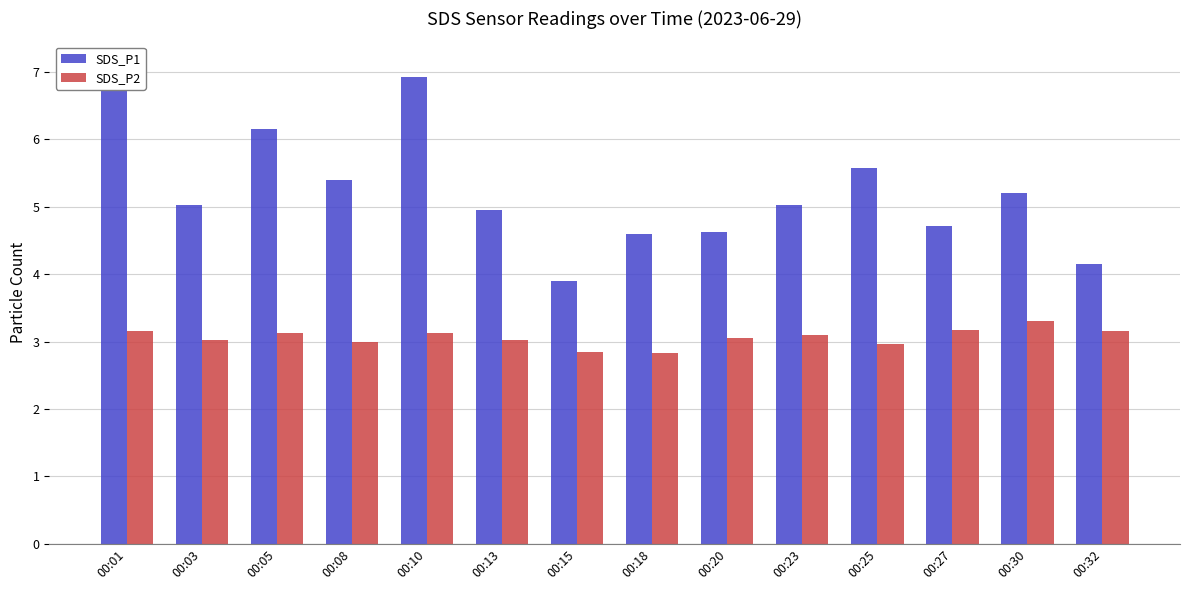

Reading left to right, what are all the values shown in this chart?

SDS_P1: 7.1	5.0	6.2	5.4	6.9	5.0	3.9	4.6	4.6	5.0	5.6	4.7	5.2	4.2
SDS_P2: 3.1	3.0	3.1	3.0	3.1	3.0	2.9	2.8	3.0	3.1	3.0	3.2	3.3	3.1